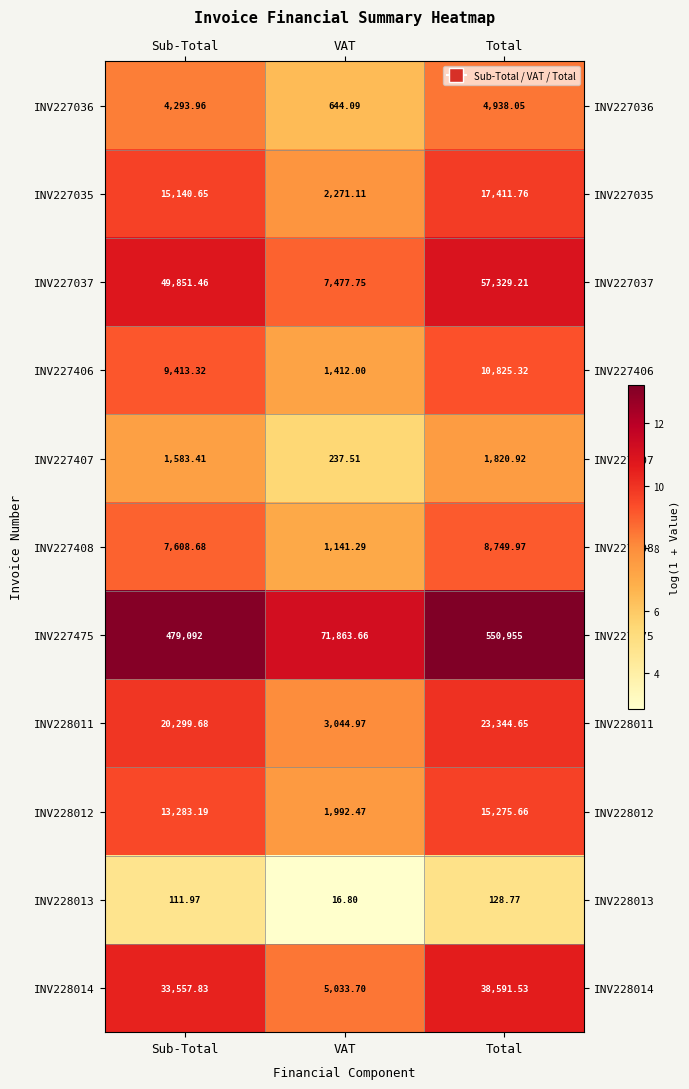

At which category is the sum across all series the highest?

Total